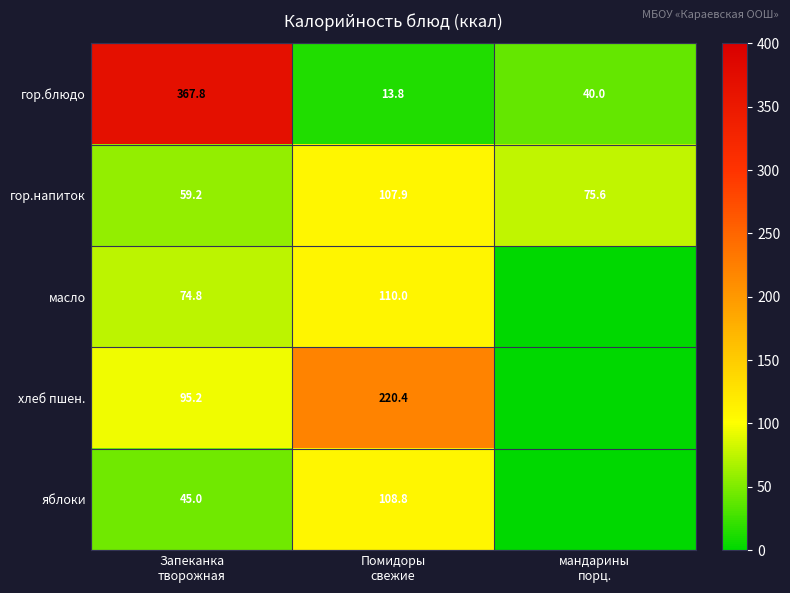

What is the difference between the maximum and minimum values in the гор.блюдо series?

354.0